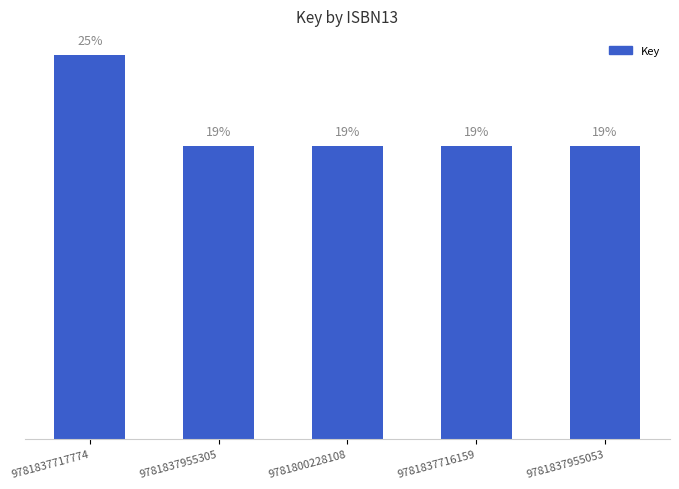

Are the bars horizontal?

No